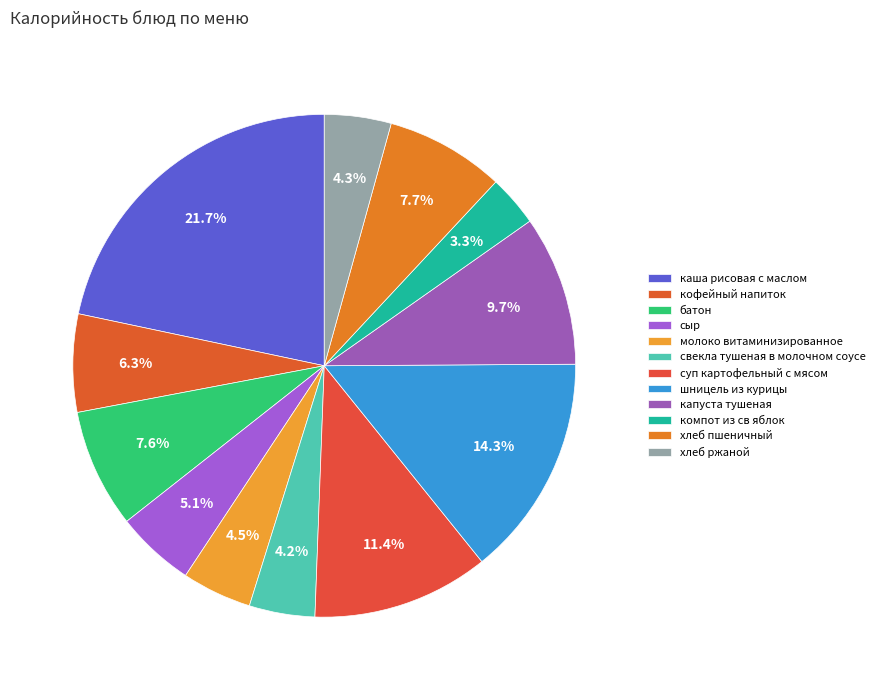

What percentage is NOT represented by компот из св яблок?

96.7%